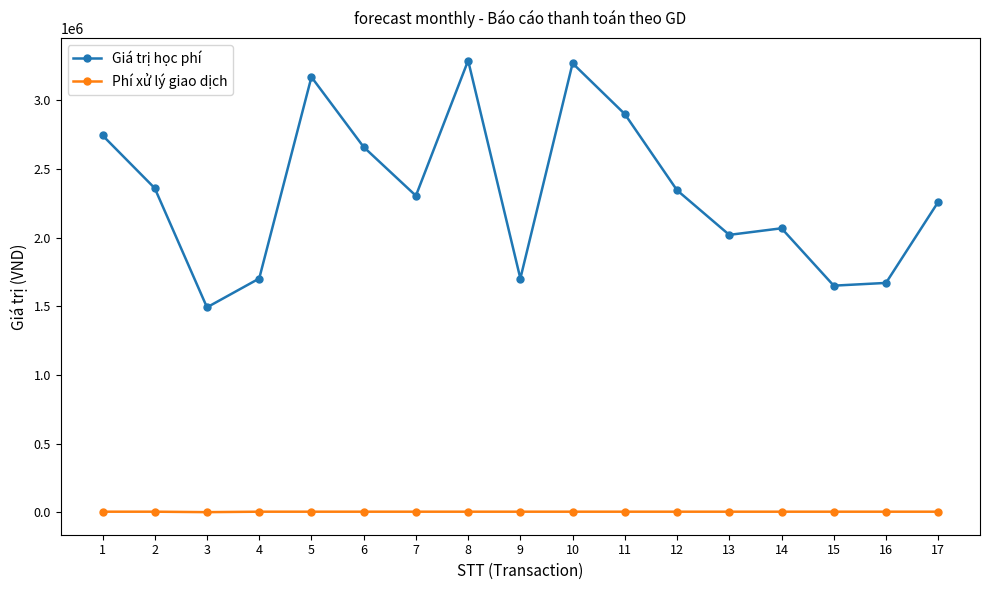

What is the minimum value for Giá trị học phí?

1492000